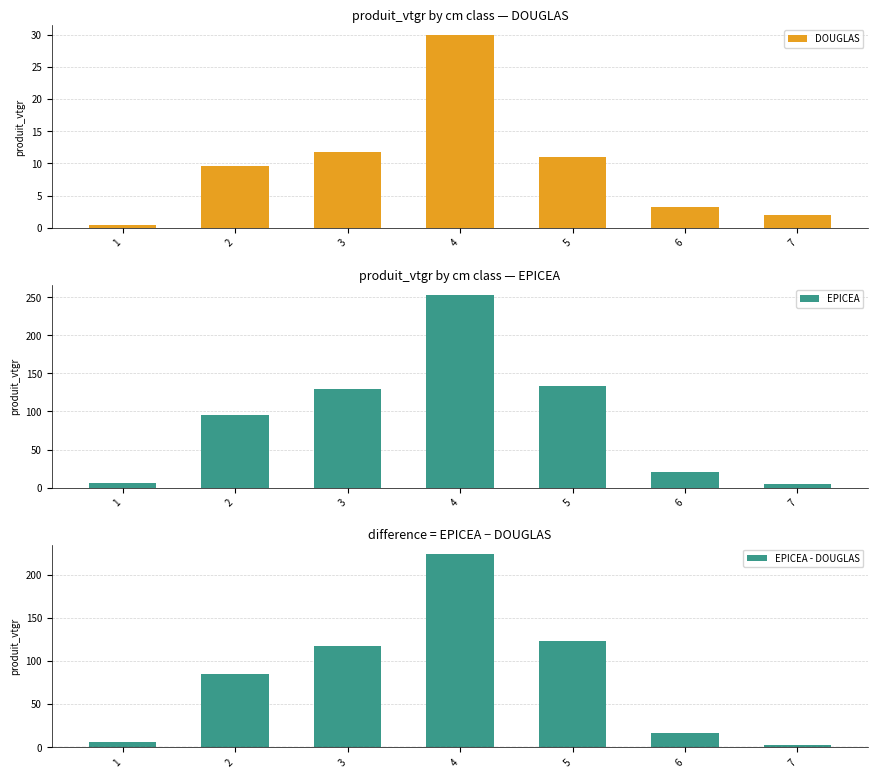

What is the sum of all DOUGLAS values?

68.0